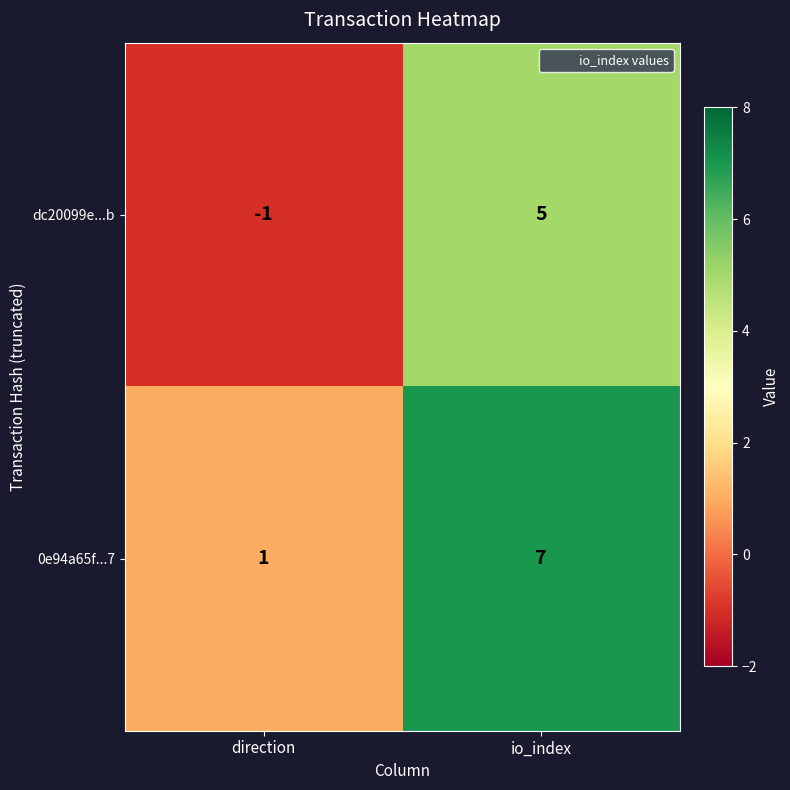

Reading right to left, list all the values displayed in this chart.

dc20099e...b: 5	-1
0e94a65f...7: 7	1